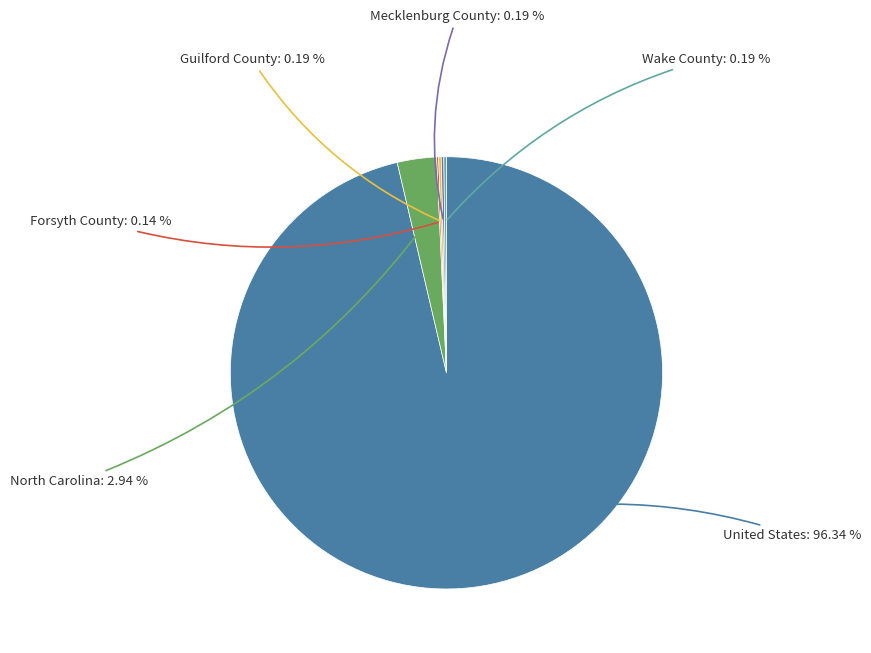

Is there any slice that represents more than half of the pie?

Yes